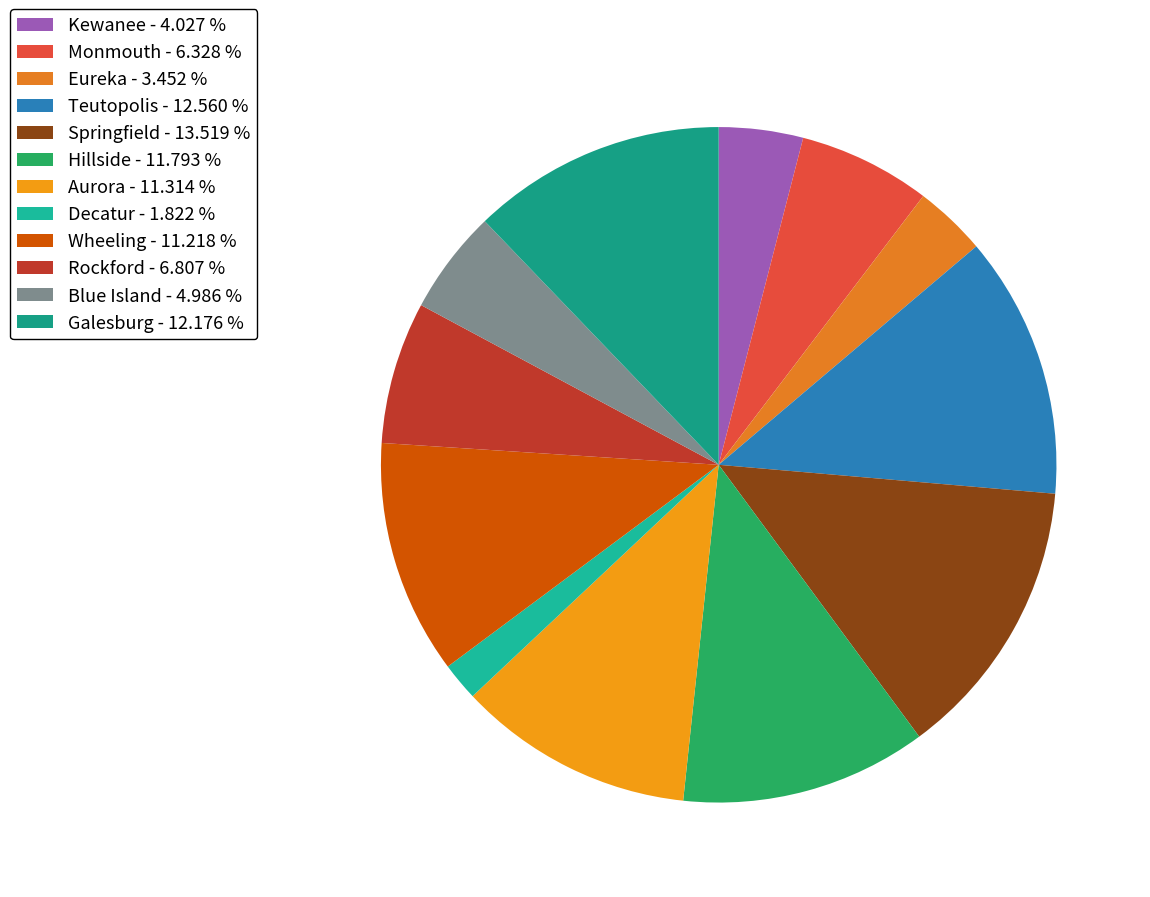

To the nearest percent, what portion does Teutopolis represent?

13%